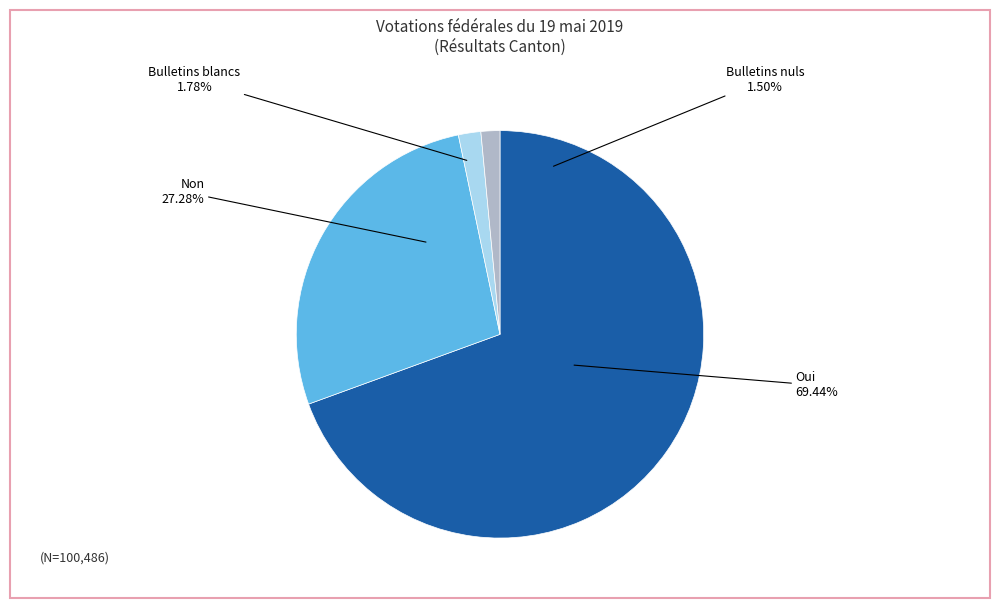

What percentage is the Non slice, to the nearest percent?

27%